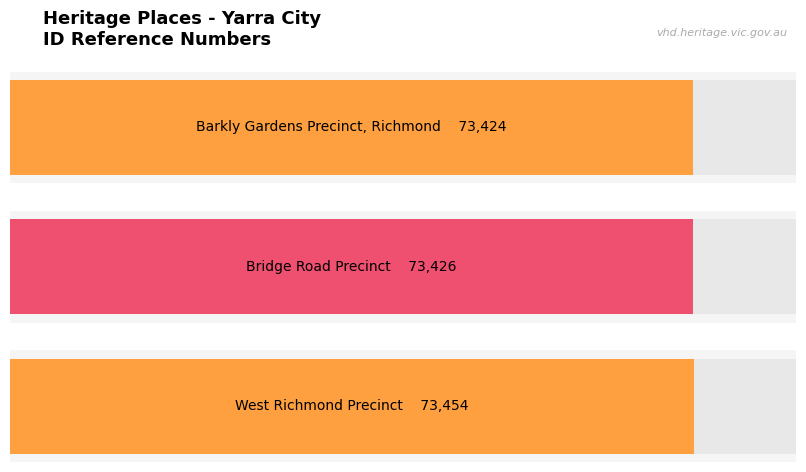

Rank the categories by value from highest to lowest.

West Richmond Precinct, Bridge Road Precinct, Barkly Gardens Precinct, Richmond